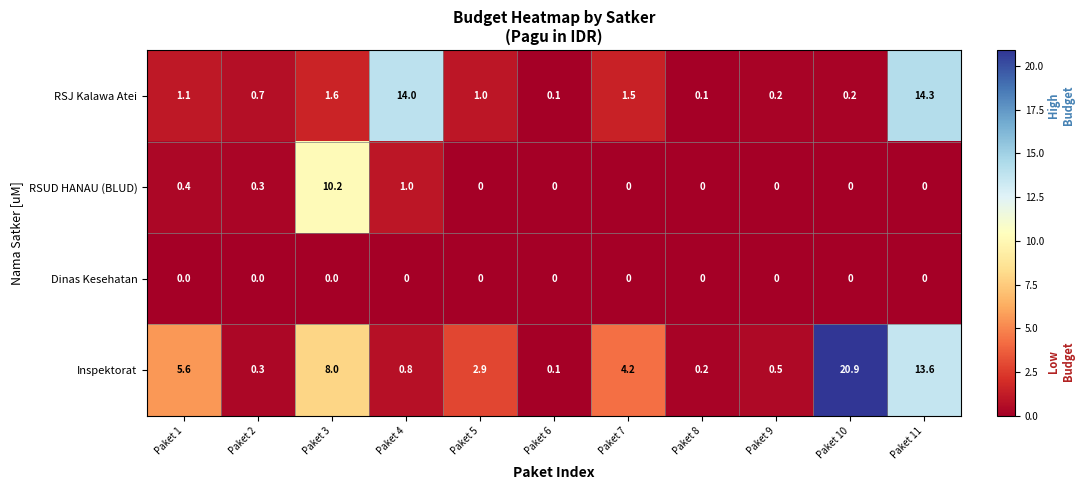

The Dinas Kesehatan series shows 0.0 at Paket 4. True or false?

True